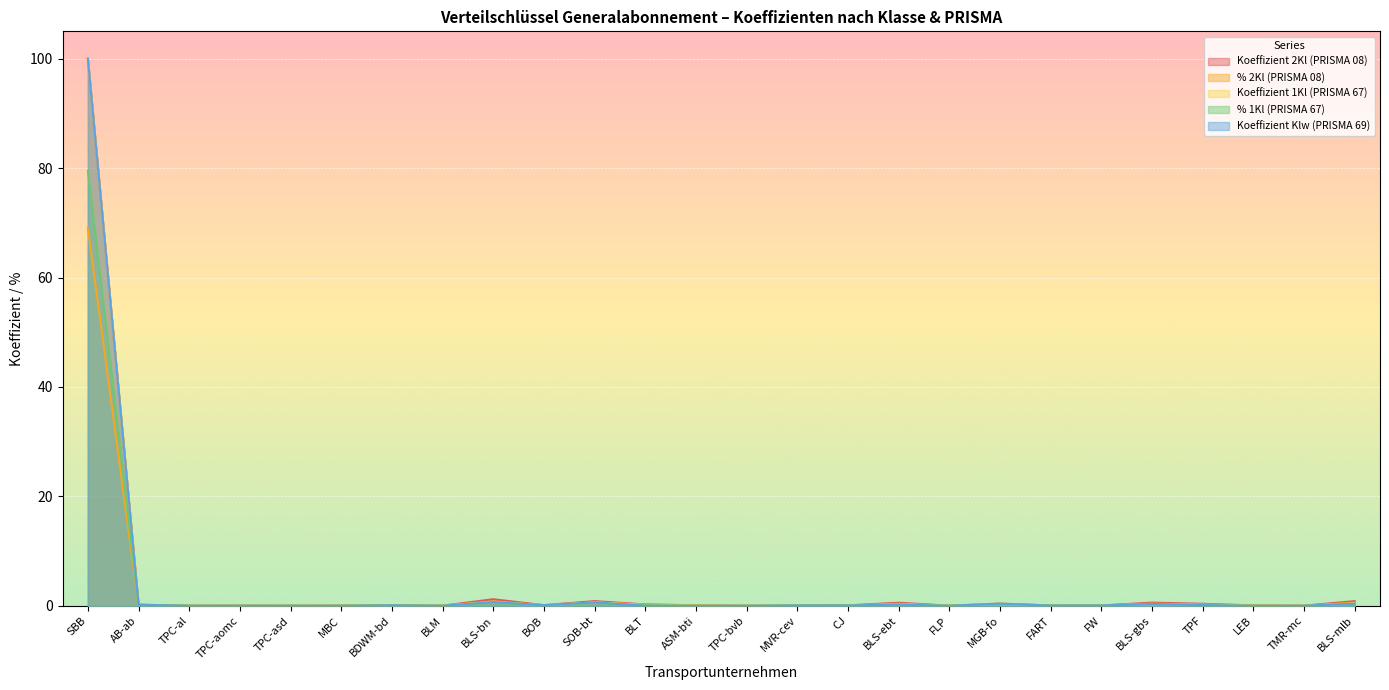

At which category is the sum across all series the highest?

SBB